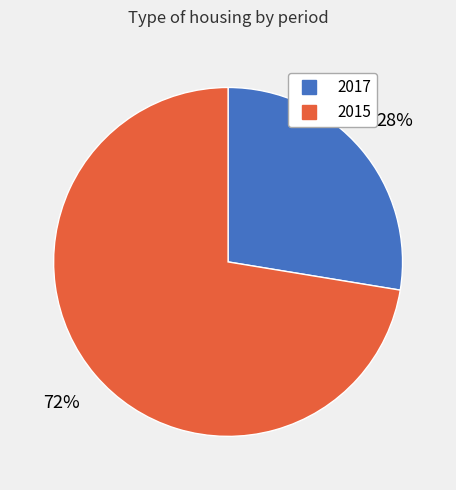

What is the ratio of the value at 2017 to the value at 2015?

0.4